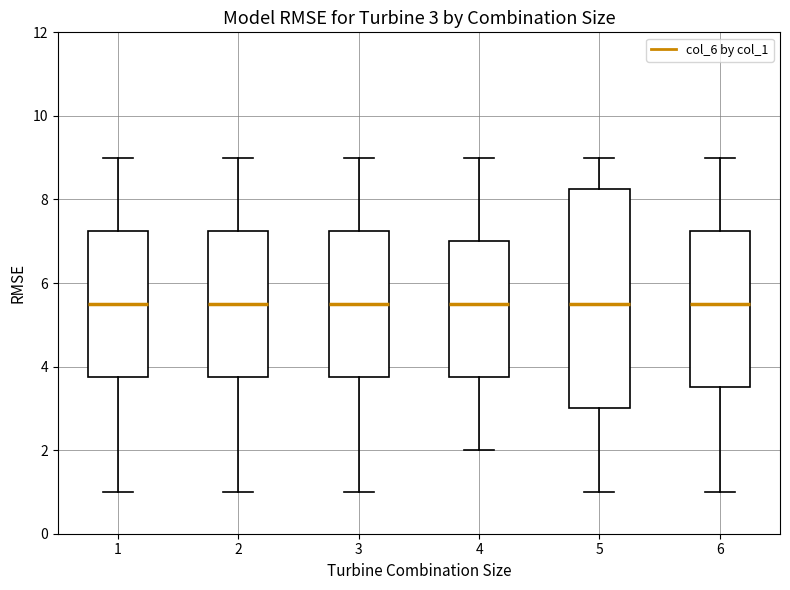

Comparing the boxes themselves (not the whiskers), which one is the tallest?

5